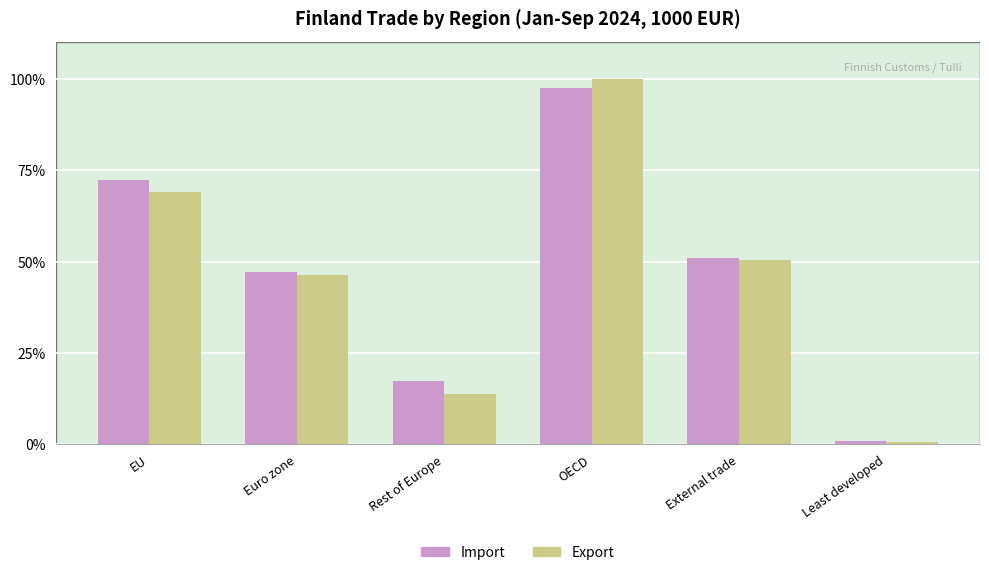

What is the smallest value displayed?

0.8